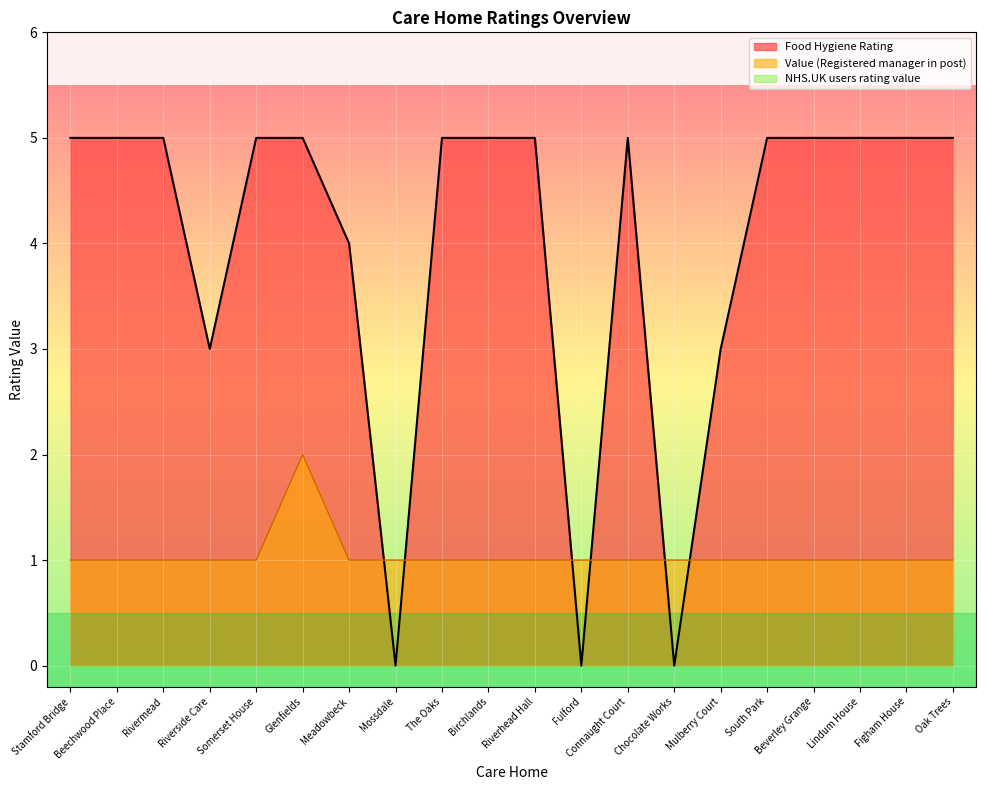

Count the number of values greater than 1.

1